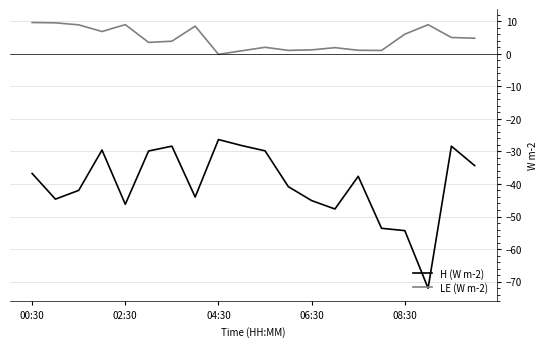

What is the greatest value displayed?

9.6